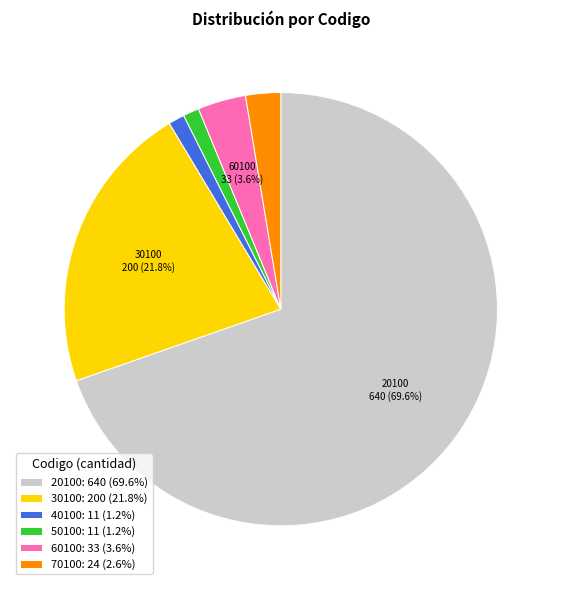

To the nearest percent, what percentage of the pie is 40100?

1%